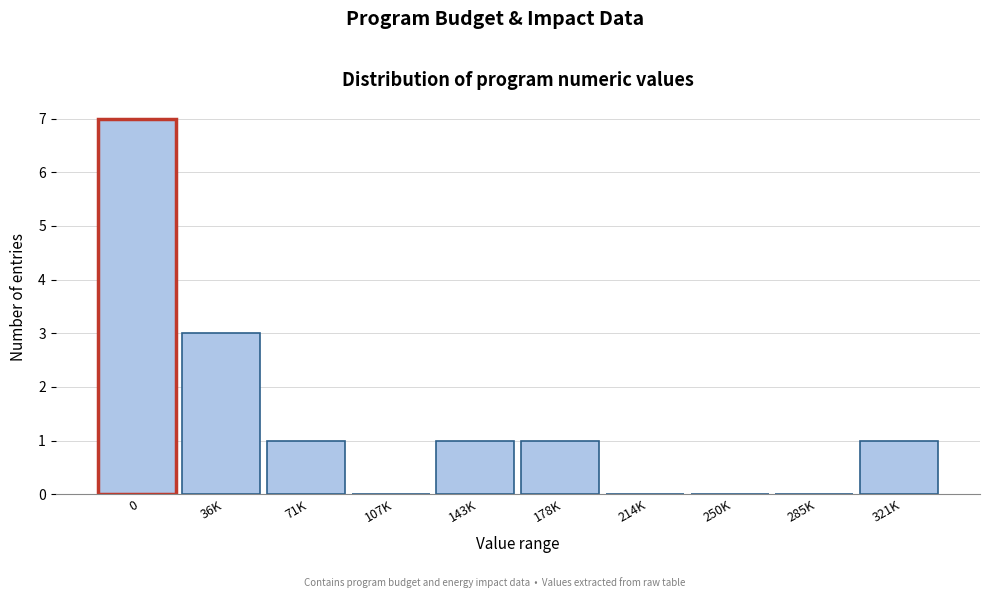

Reading left to right, list all the values displayed in this chart.

0=7	36K=3	71K=1	107K=0	143K=1	178K=1	214K=0	250K=0	285K=0	321K=1